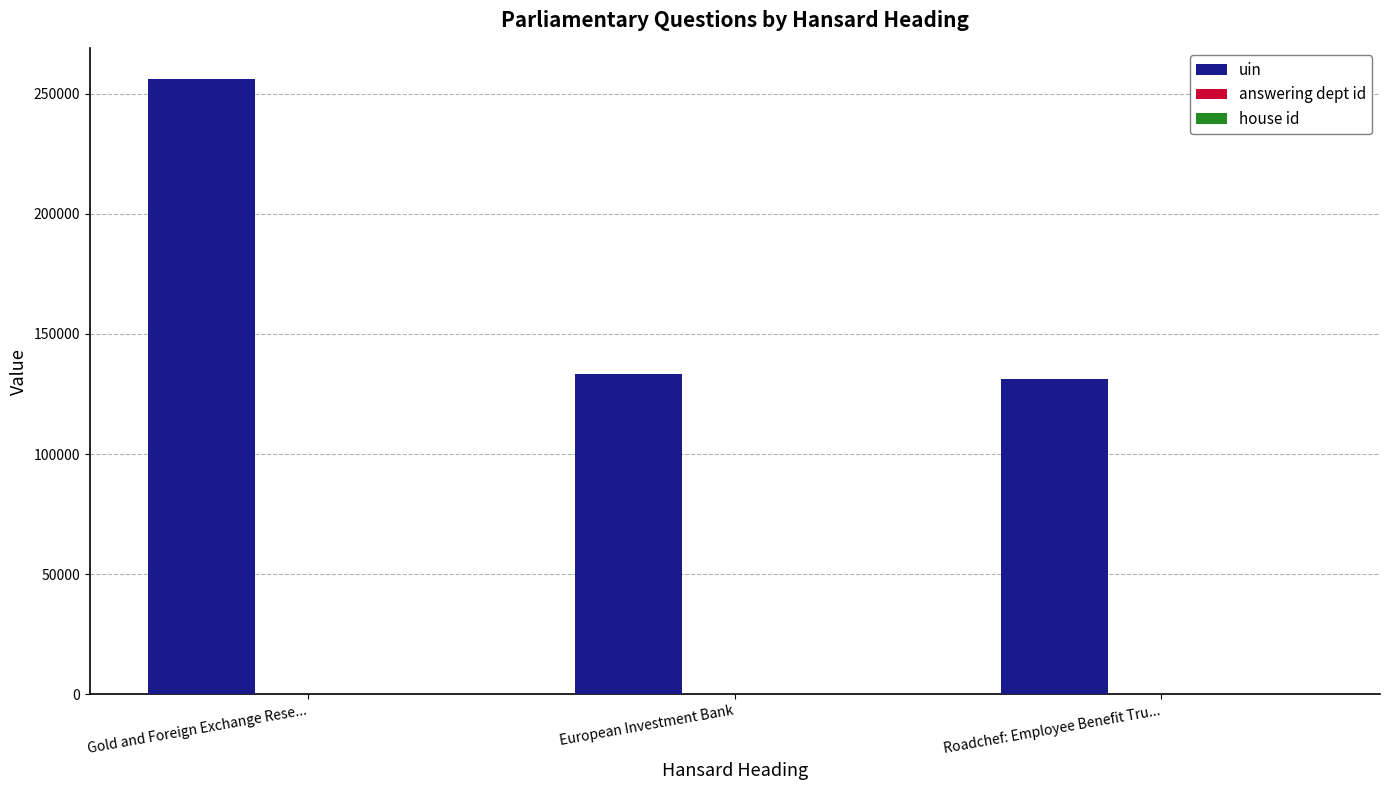

What is the greatest value displayed?

256257